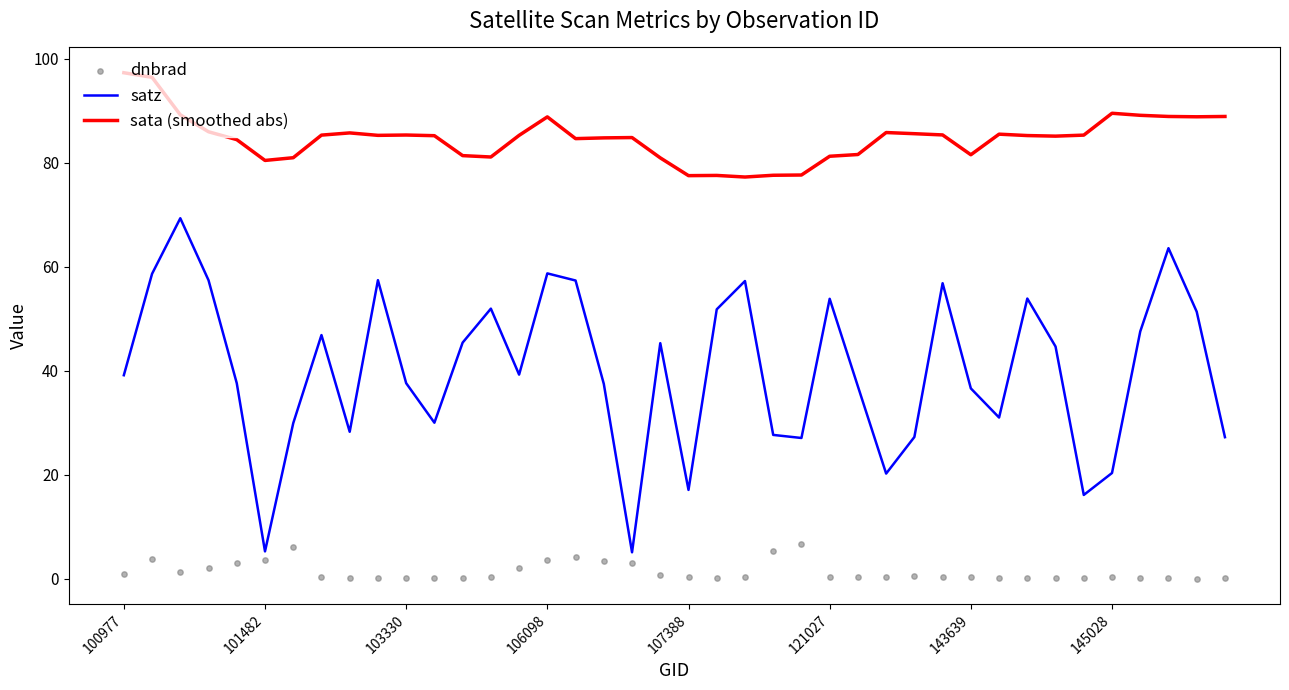

Is the value of dnbrad at 21 greater than the value of sata (smoothed abs) at 17?

No